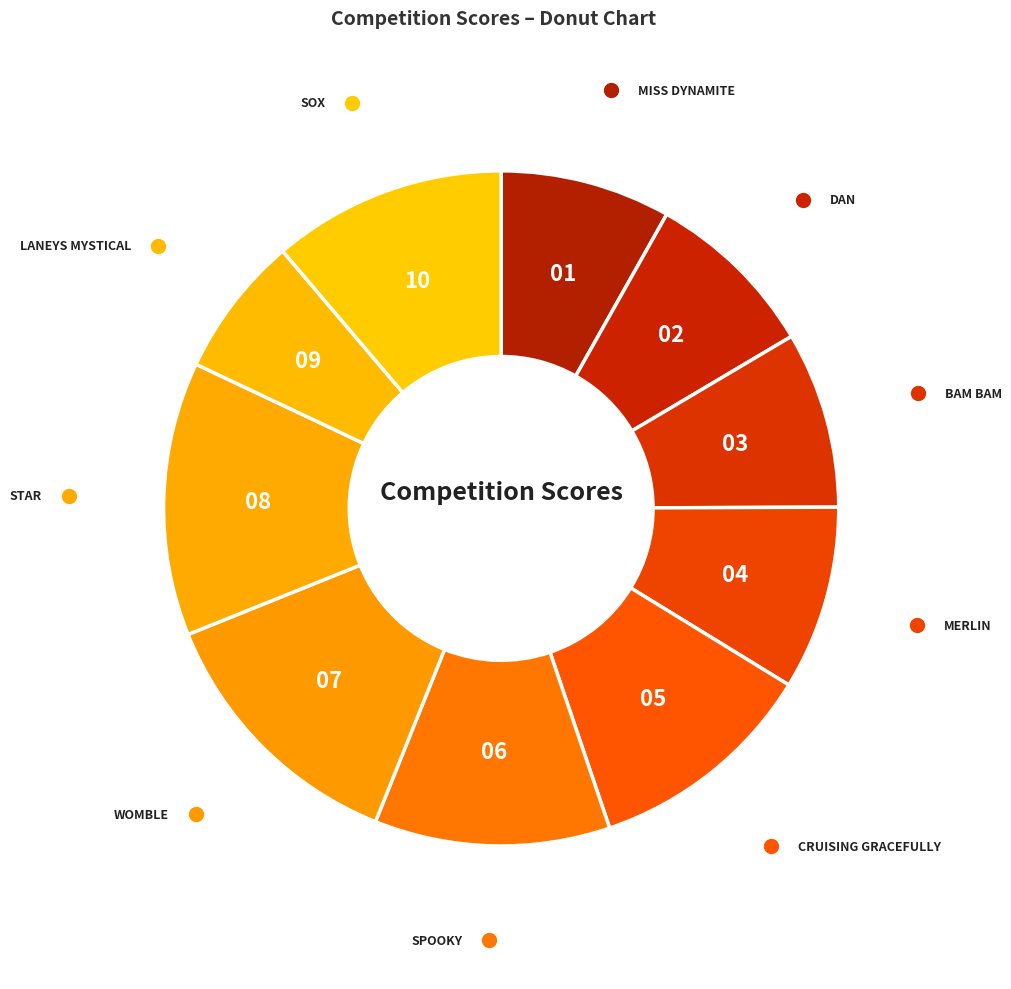

Approximately how many times larger is the value at LANEYS MYSTICAL compared to SOX?

0.6